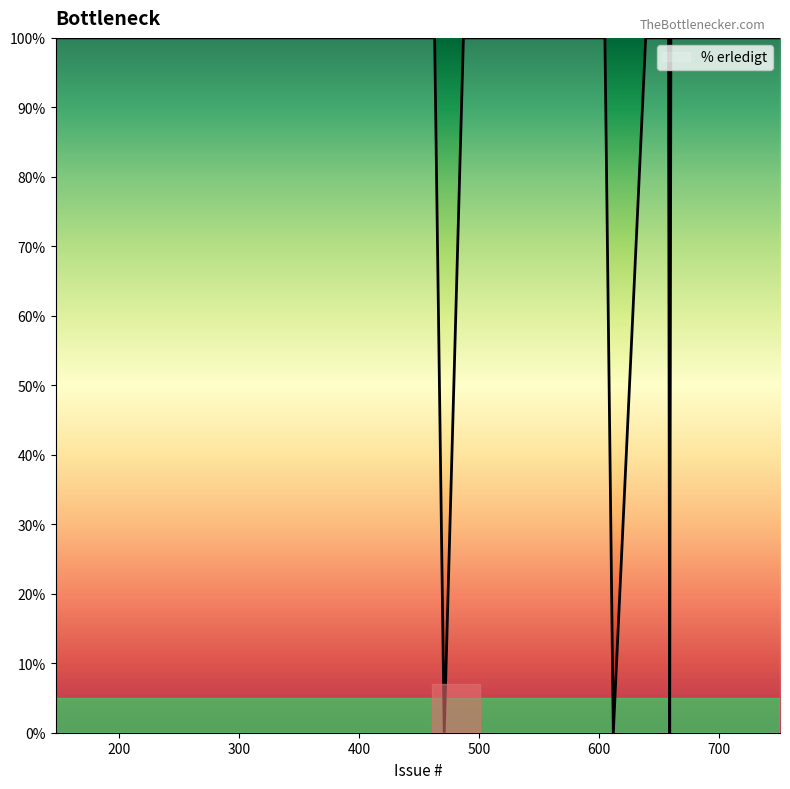

What is the greatest value displayed?

100